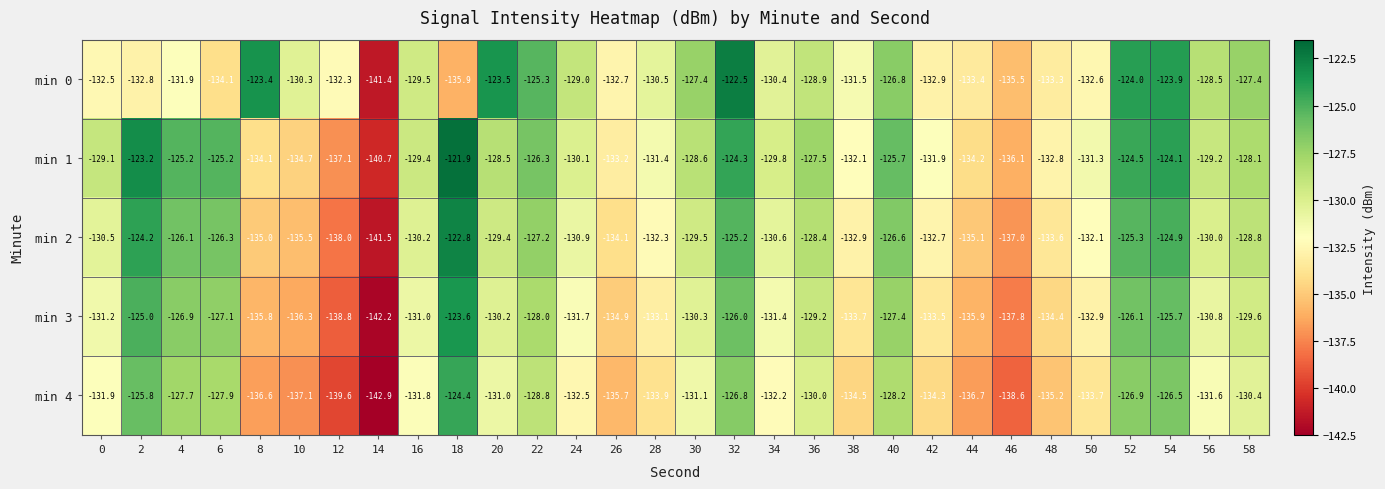

Which label corresponds to the largest value in the chart?

18